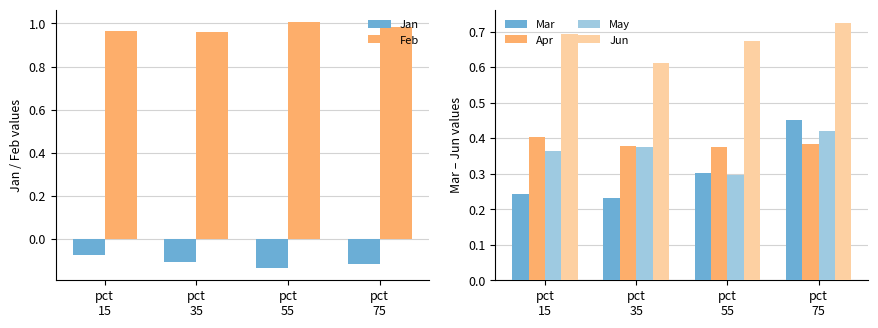

At pct
15, list the series in order from largest to smallest.

Feb, Jun, Apr, May, Mar, Jan